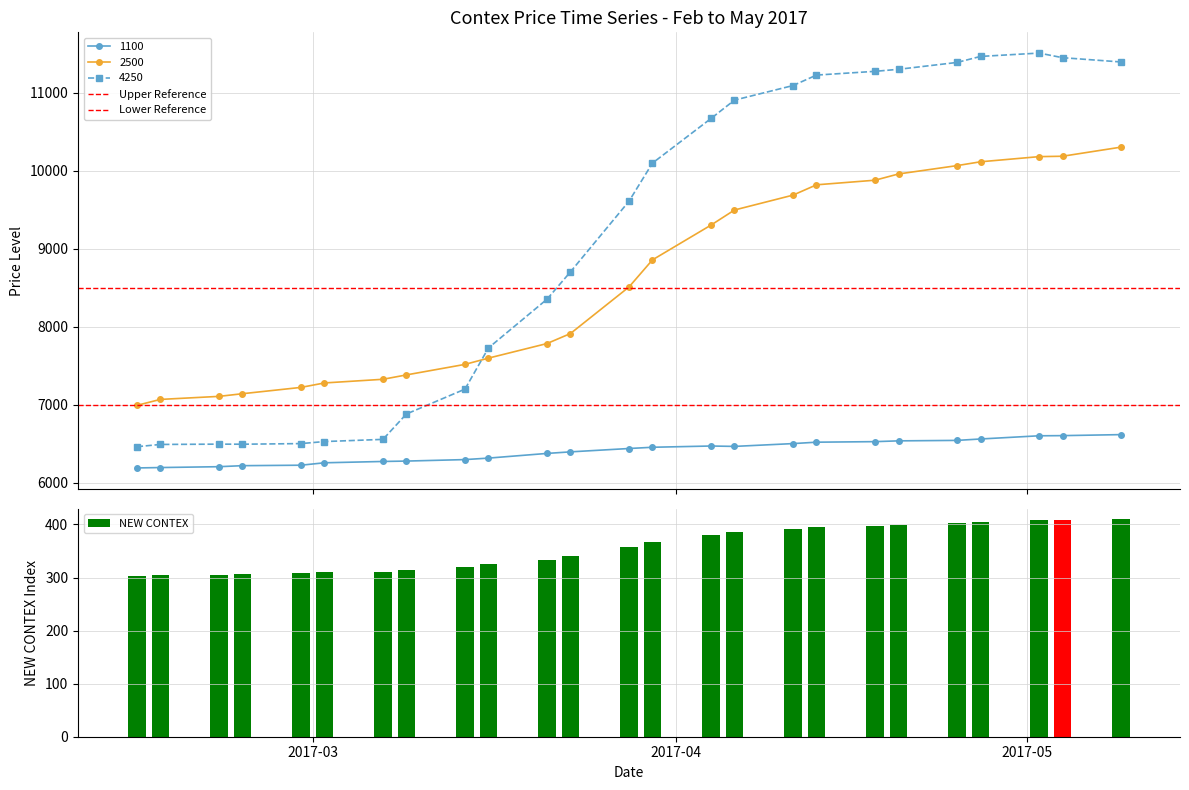

True or false: 4250 has more than 1 interior local peaks.

True